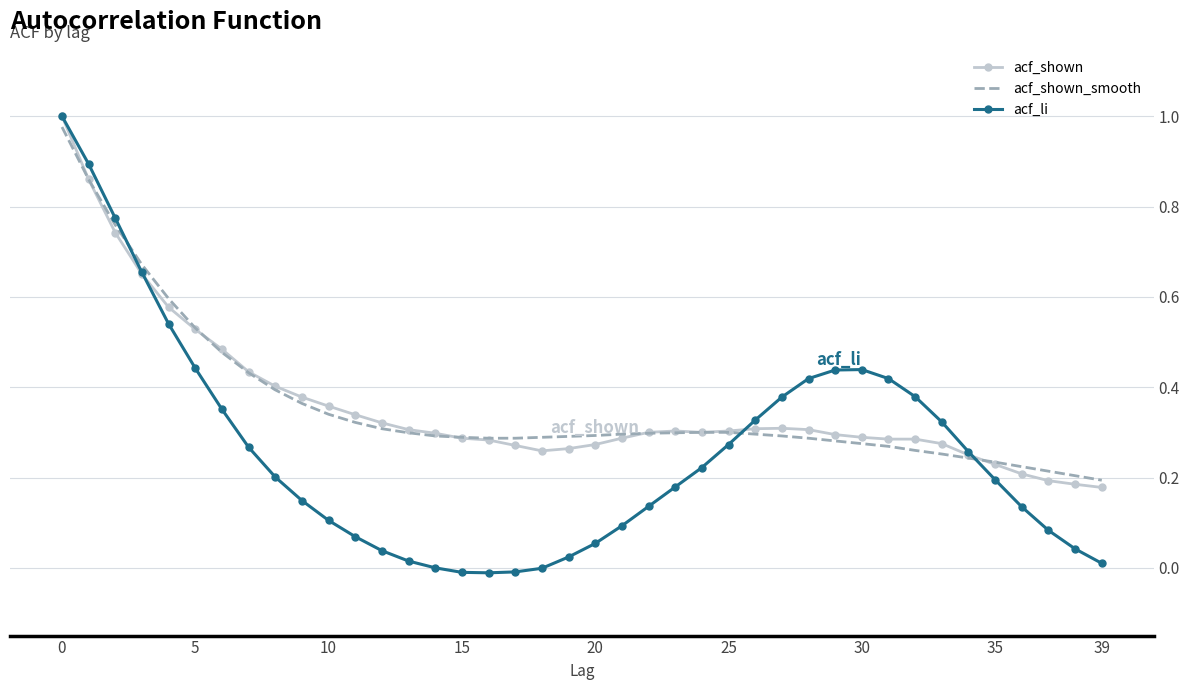

Which series has the widest spread of values?

acf_li